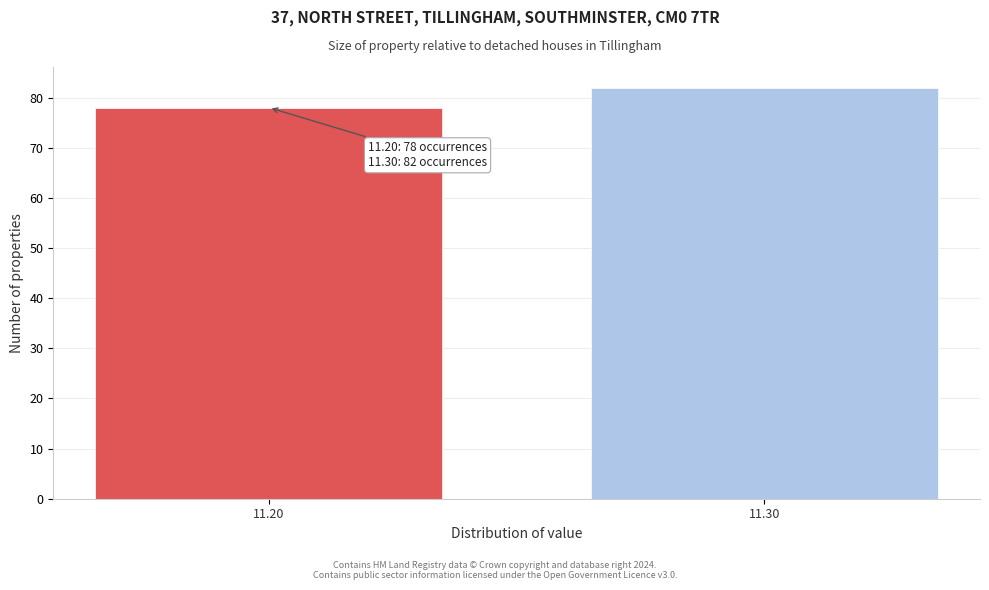

Reading right to left, list all the values displayed in this chart.

11.30=82	11.20=78